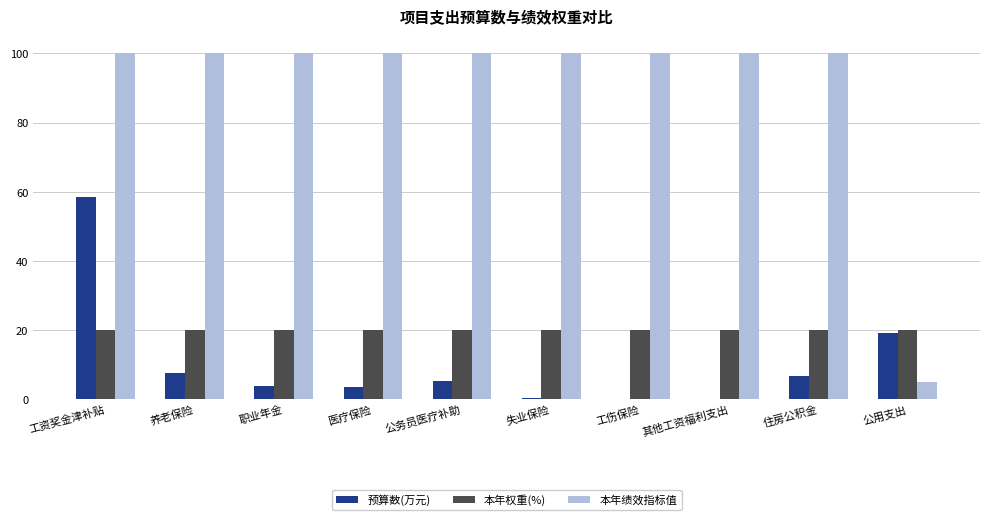

Which series has the largest total across all categories?

本年绩效指标值